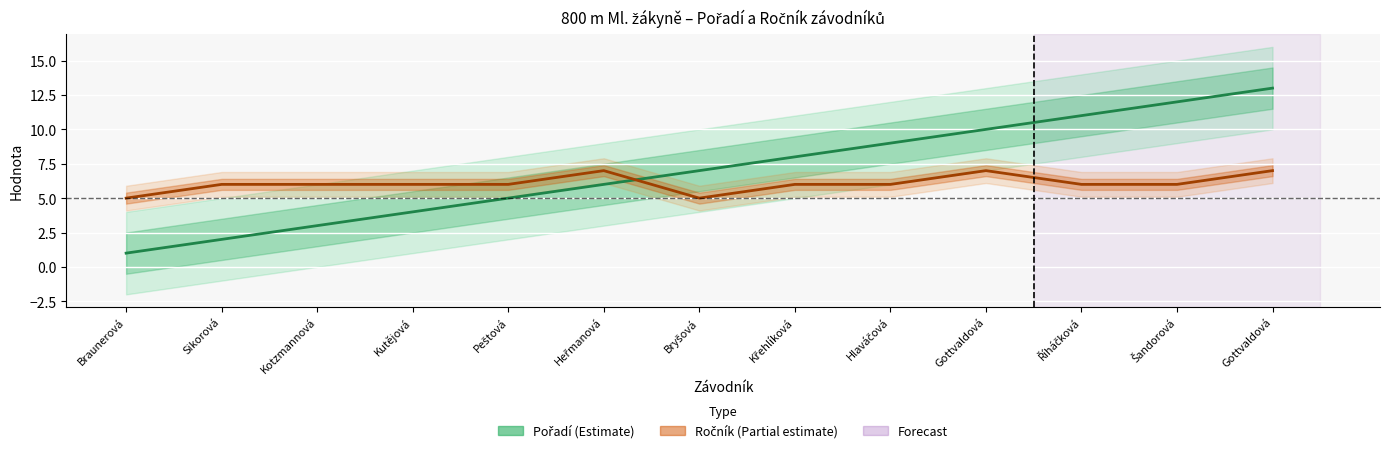

Rank the series by their maximum value, from highest to lowest.

Pořadí, Ročník